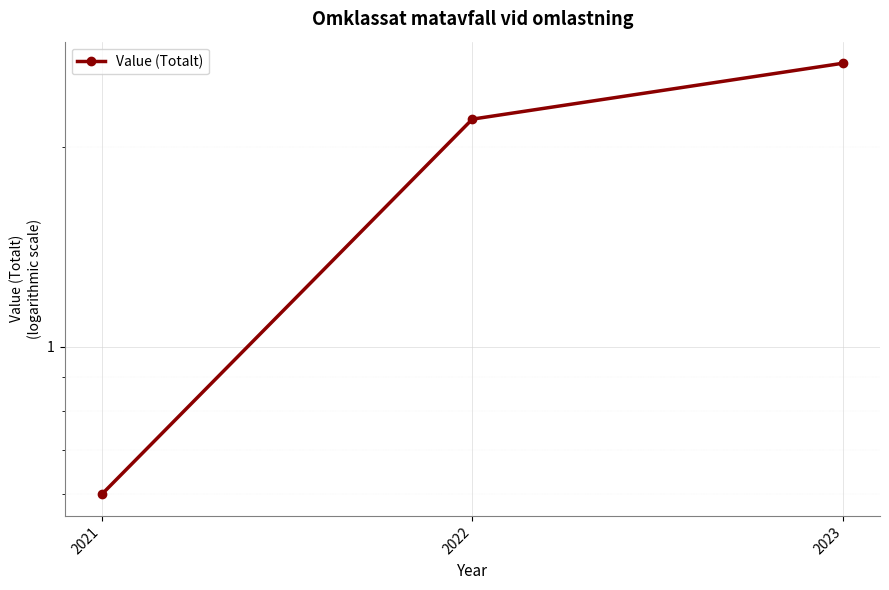

How many lines are shown in the chart?

1